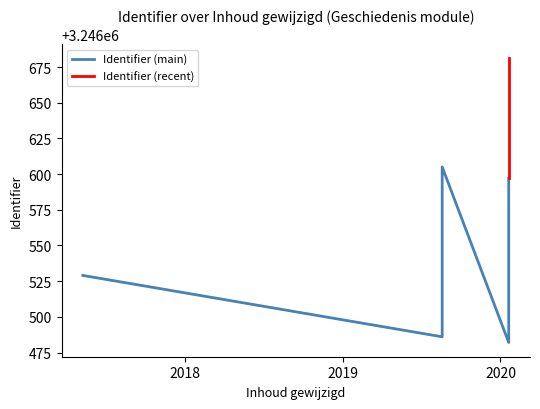

The chart shows a value of 792483 at 2019-08-19. True or false?

False